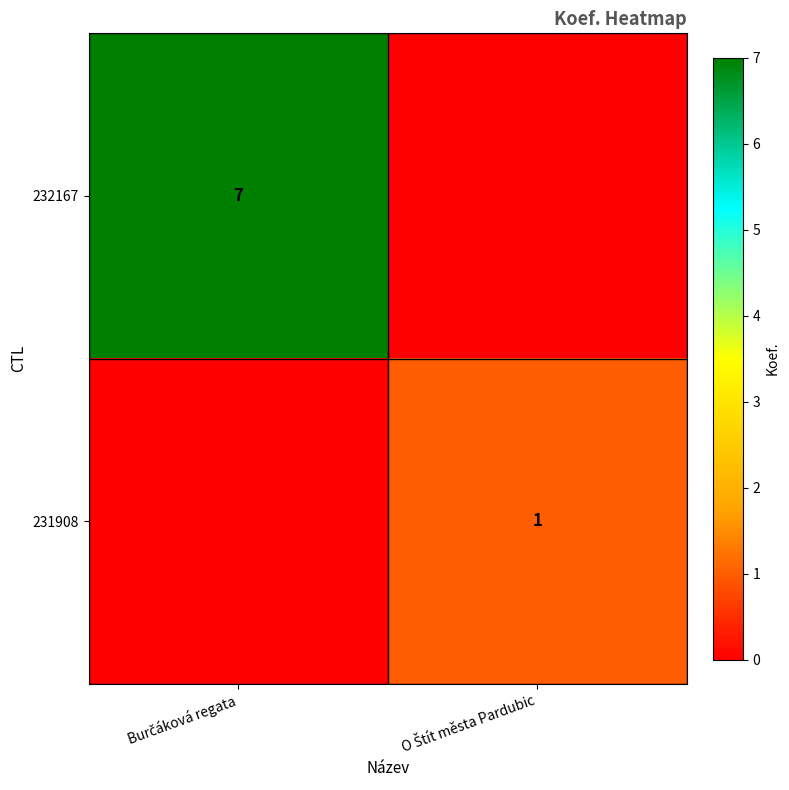

What is the greatest value displayed?

7